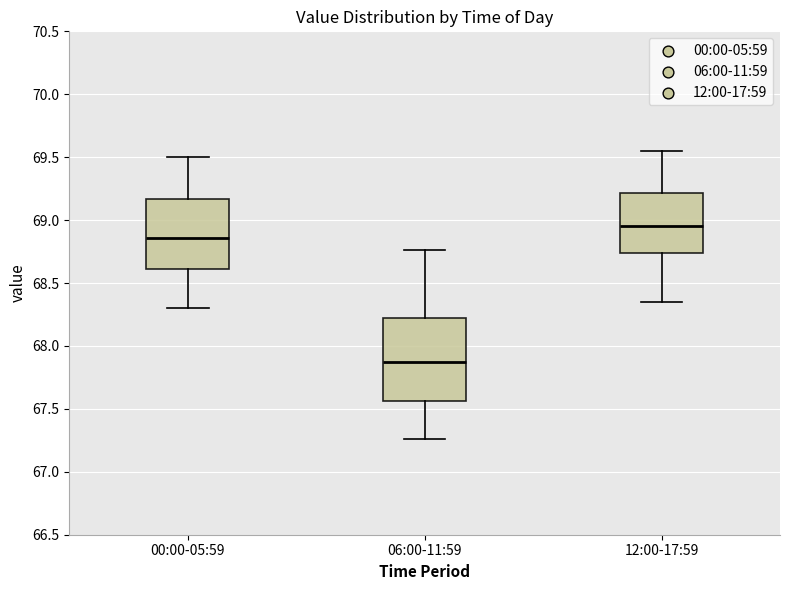

Which box is the tallest, from its lower edge to its upper edge?

06:00-11:59